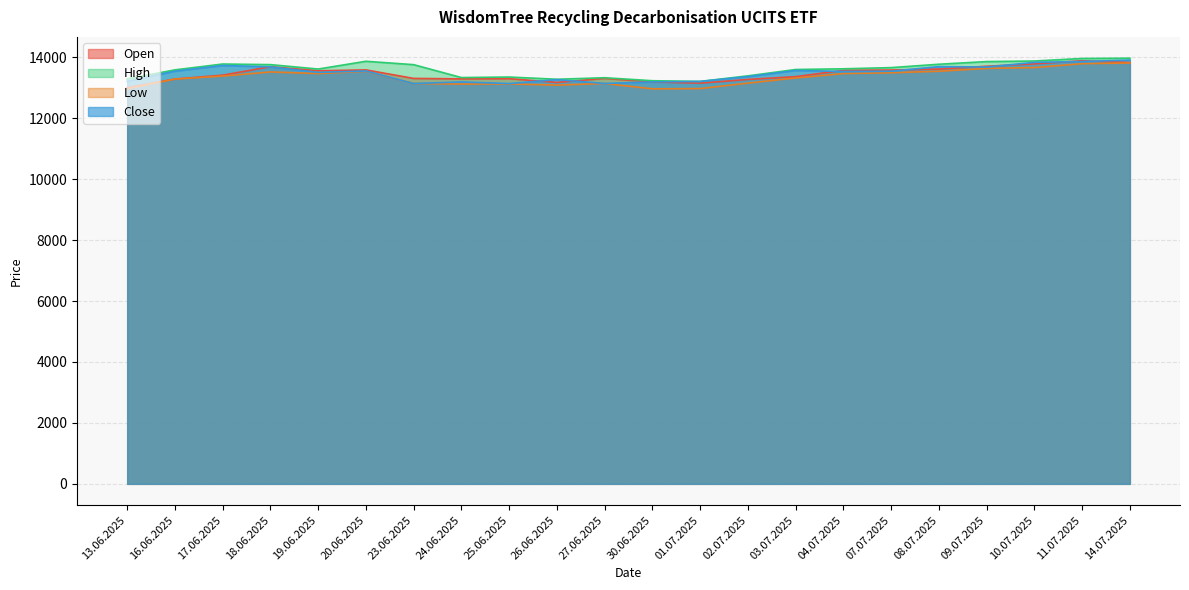

What is the average value of the Open series?

13448